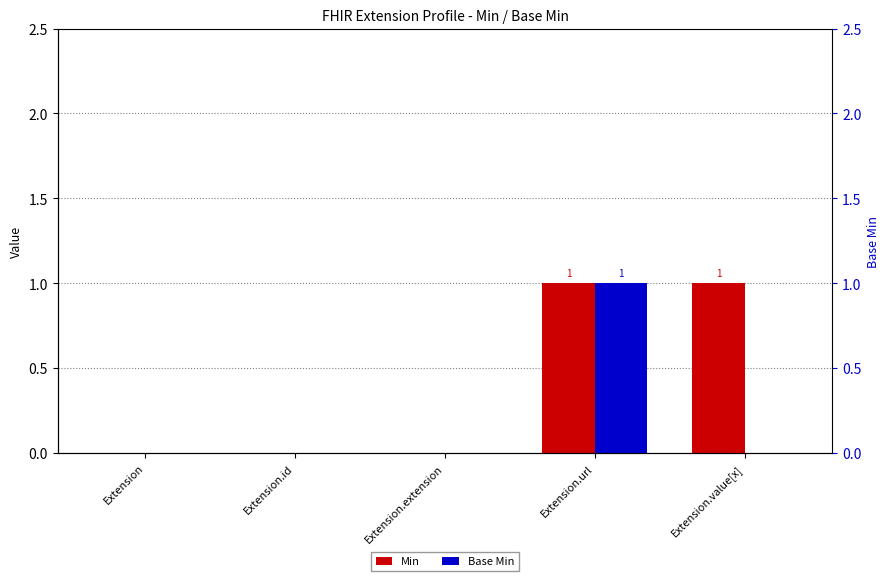

What is the total value across all series at Extension.url?

2